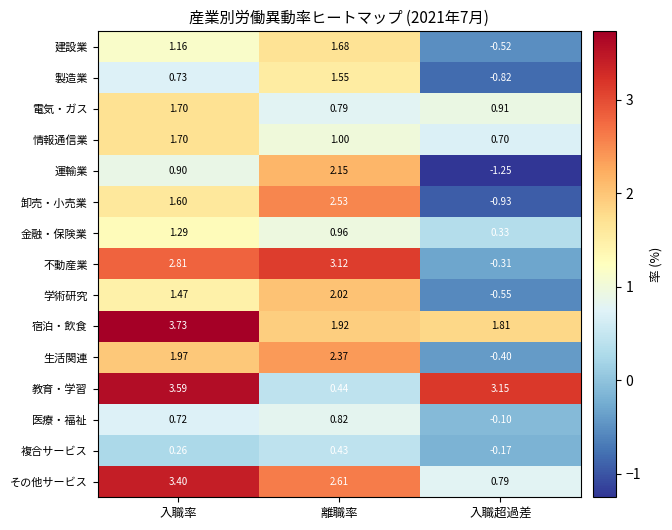

Which series has the largest total across all categories?

宿泊・飲食